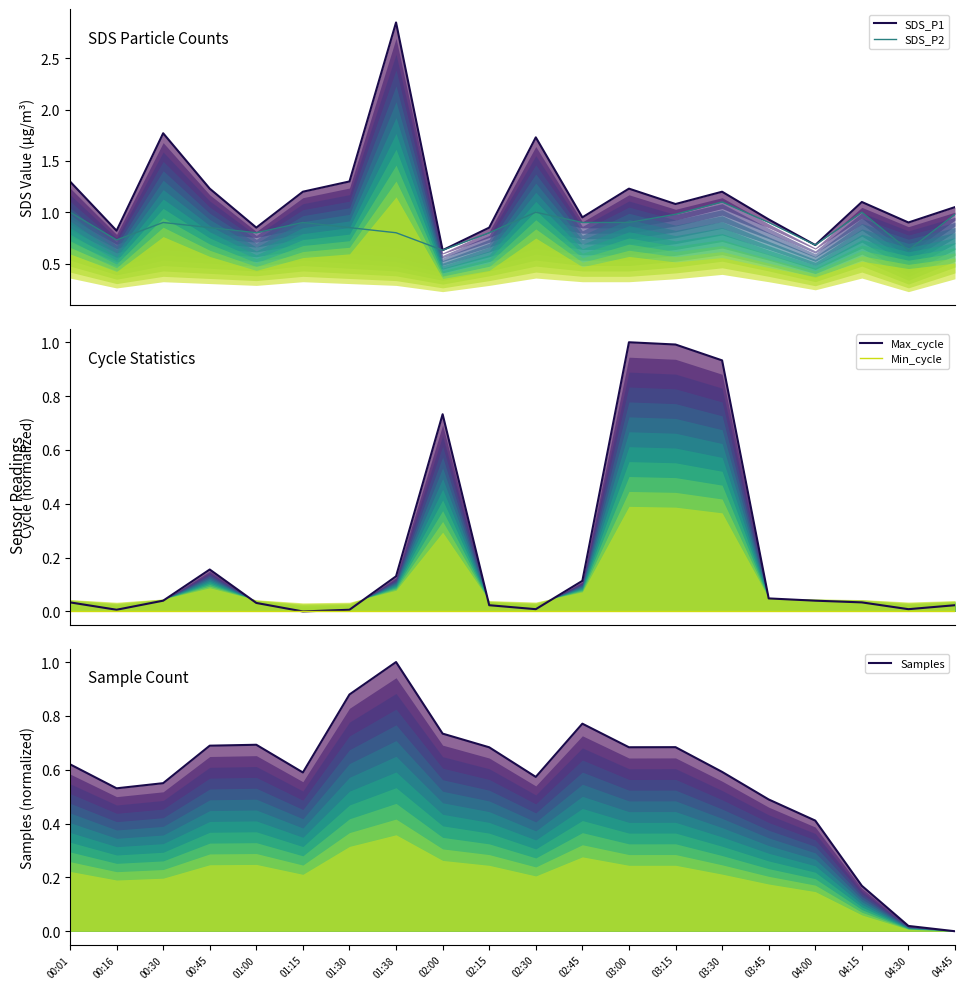

Is the value of SDS_P2 at 03:00 greater than the value of Max_cycle at 01:00?

Yes